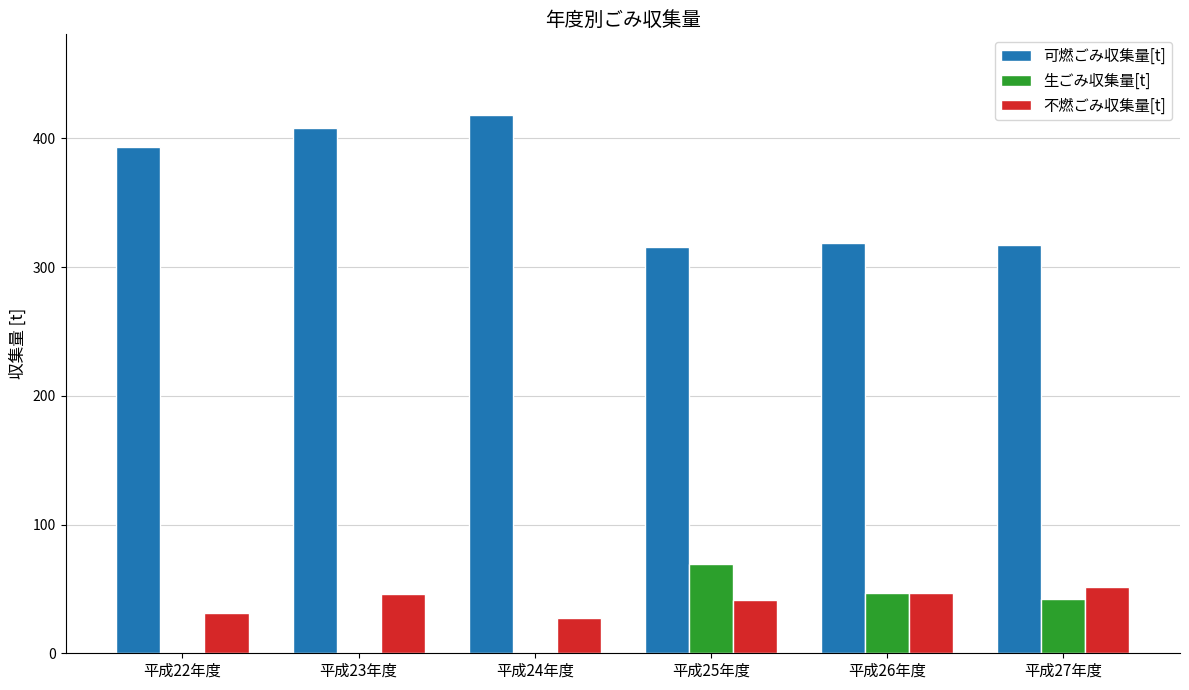

The 不燃ごみ収集量[t] series shows 70.0 at 平成26年度. True or false?

False